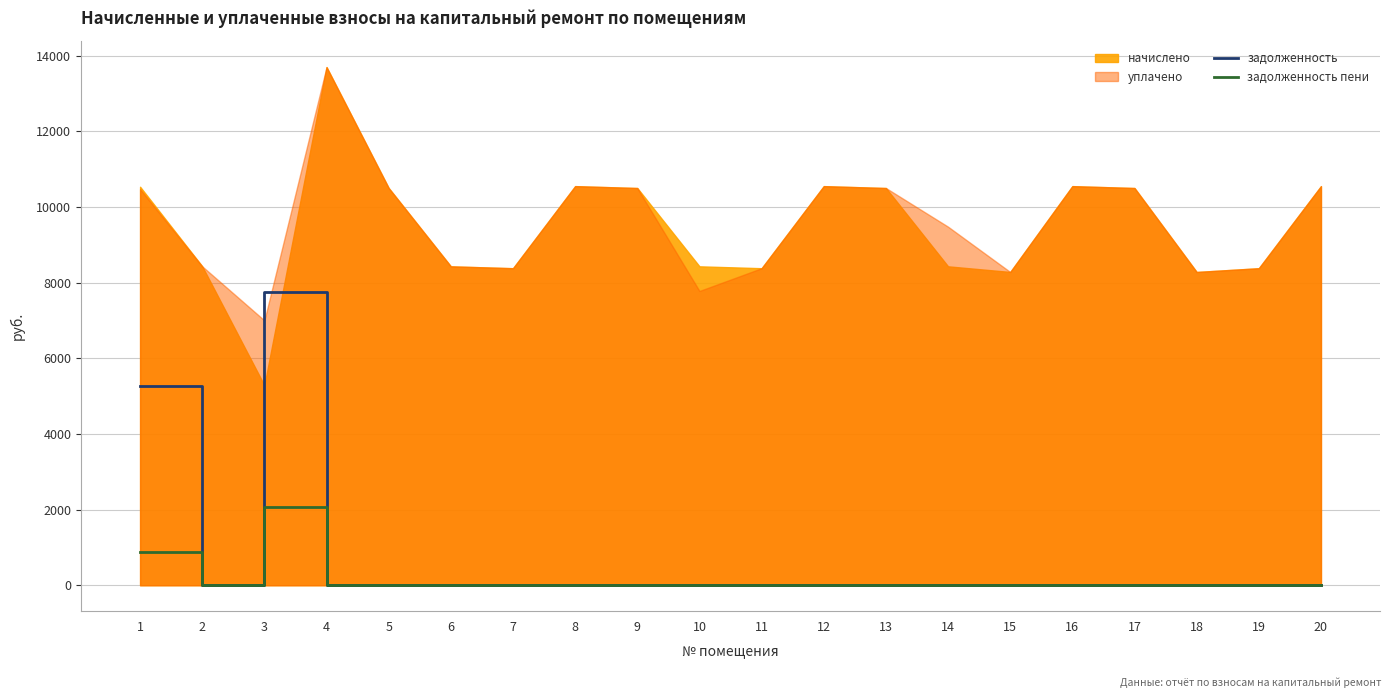

Where is задолженность пени nearest to the value 1029?

1